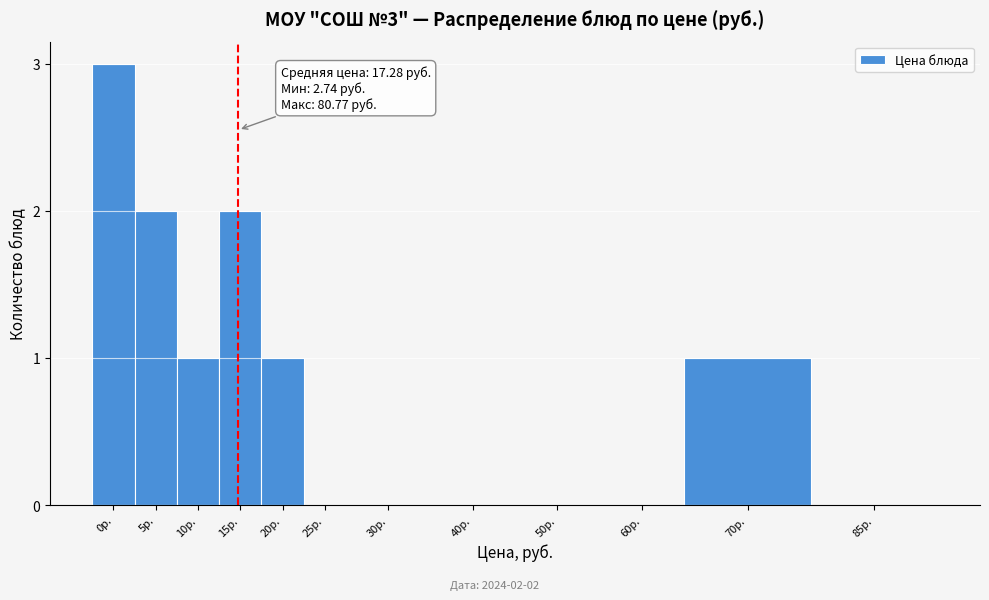

Reading right to left, extract all data points from this chart.

85р.=0	70р.=1	60р.=0	50р.=0	40р.=0	30р.=0	25р.=0	20р.=1	15р.=2	10р.=1	5р.=2	0р.=3